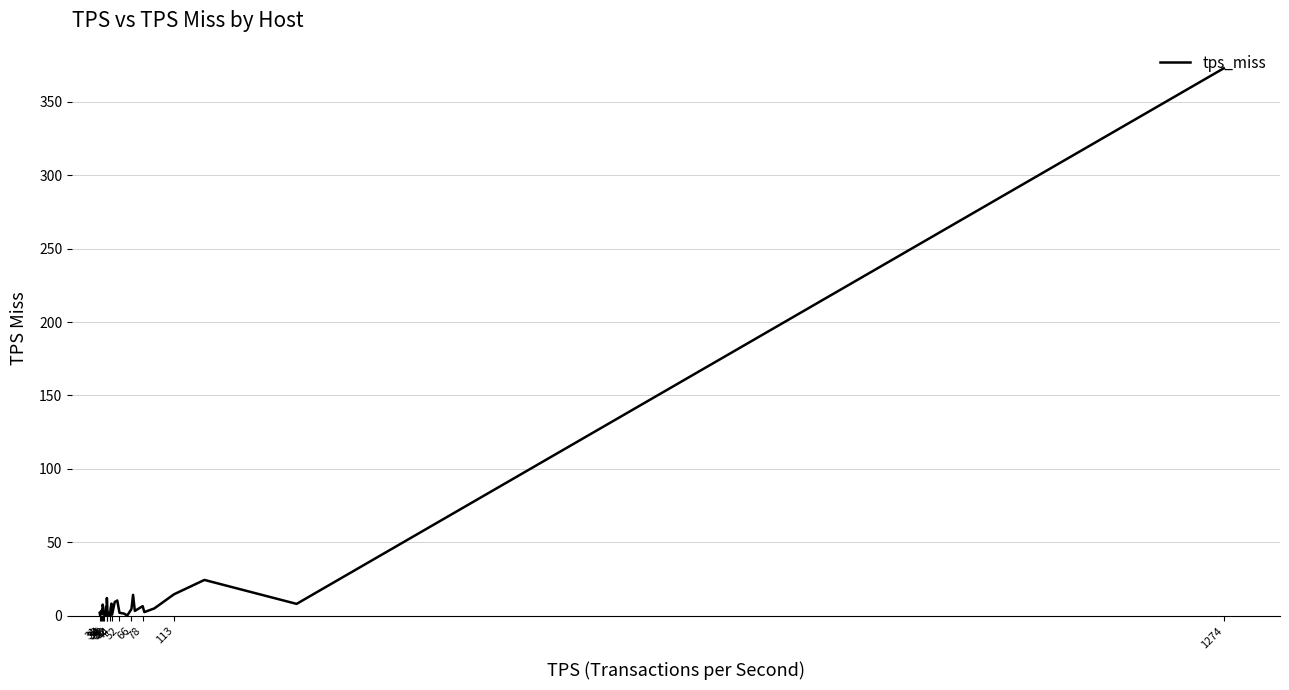

What is the maximum value shown in the chart?

372.7